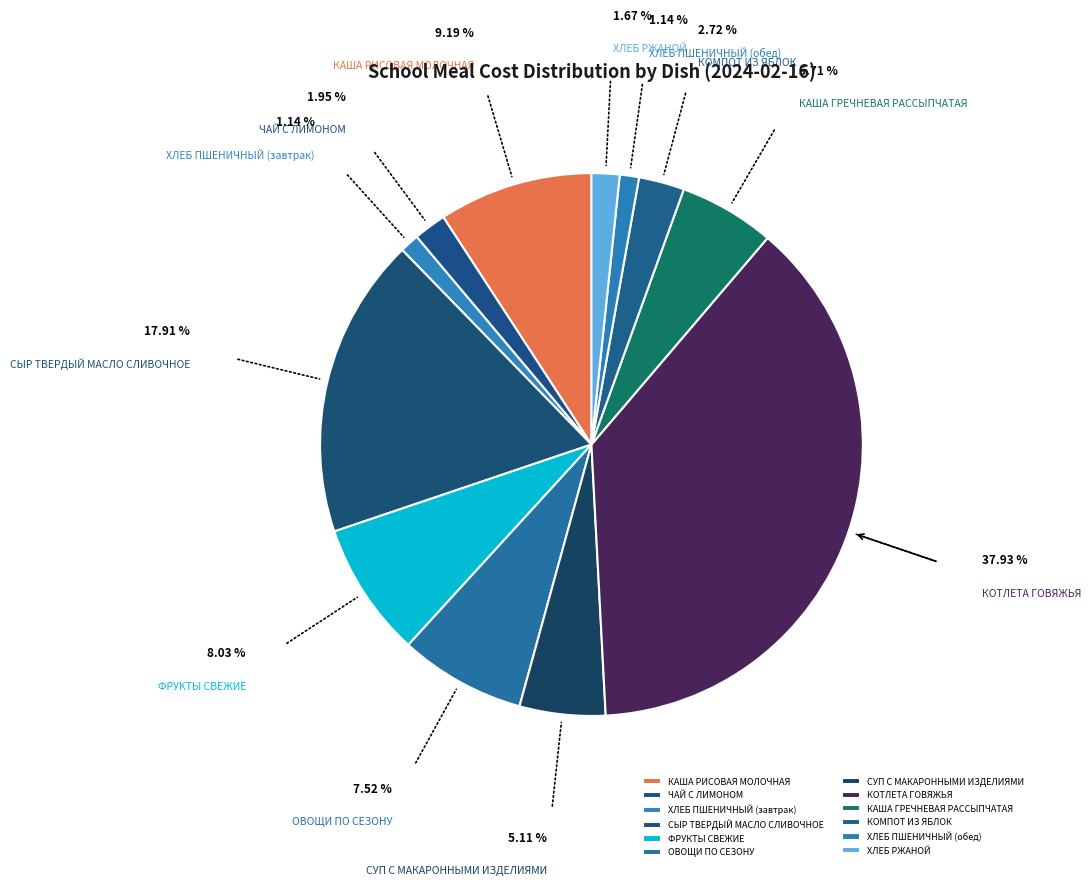

Which slice is the largest?

КОТЛЕТА ГОВЯЖЬЯ